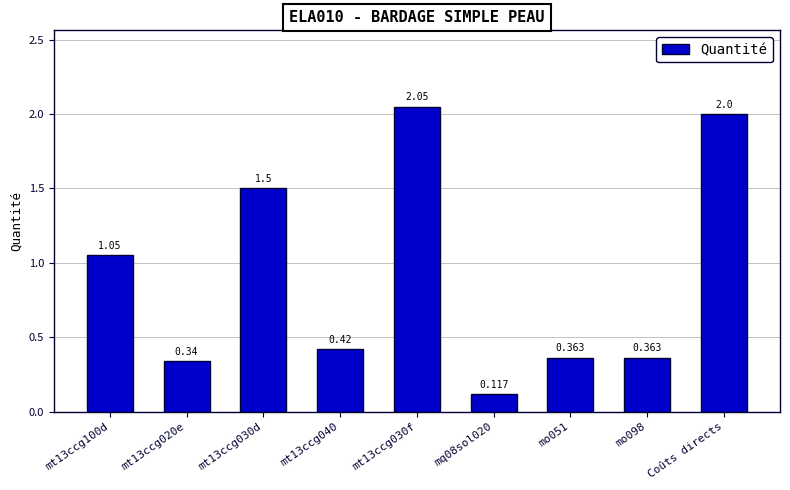

Where is the data nearest to the value 1?

mt13ccg100d